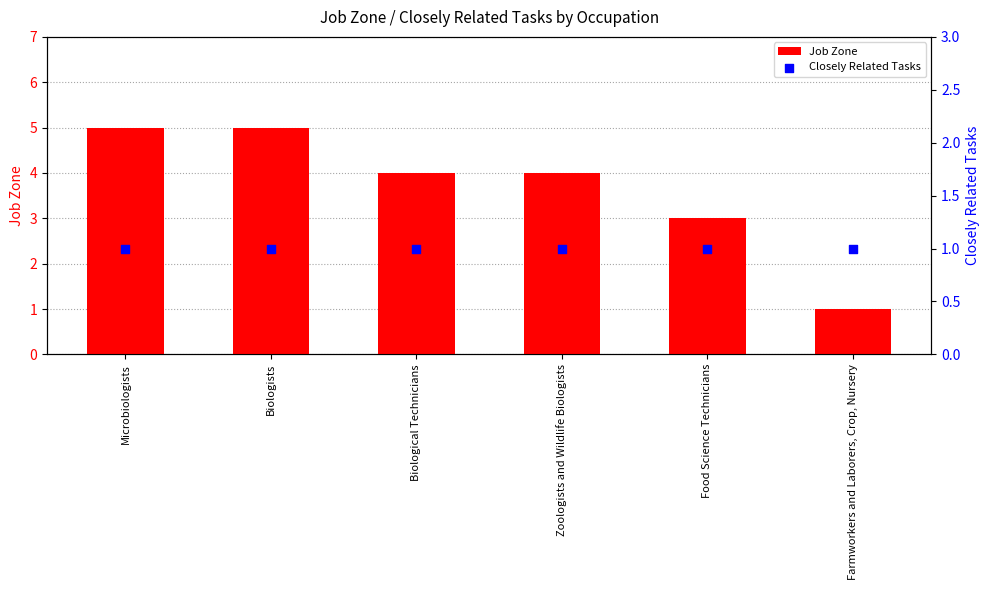

Which series reaches the maximum Y coordinate?

Job Zone